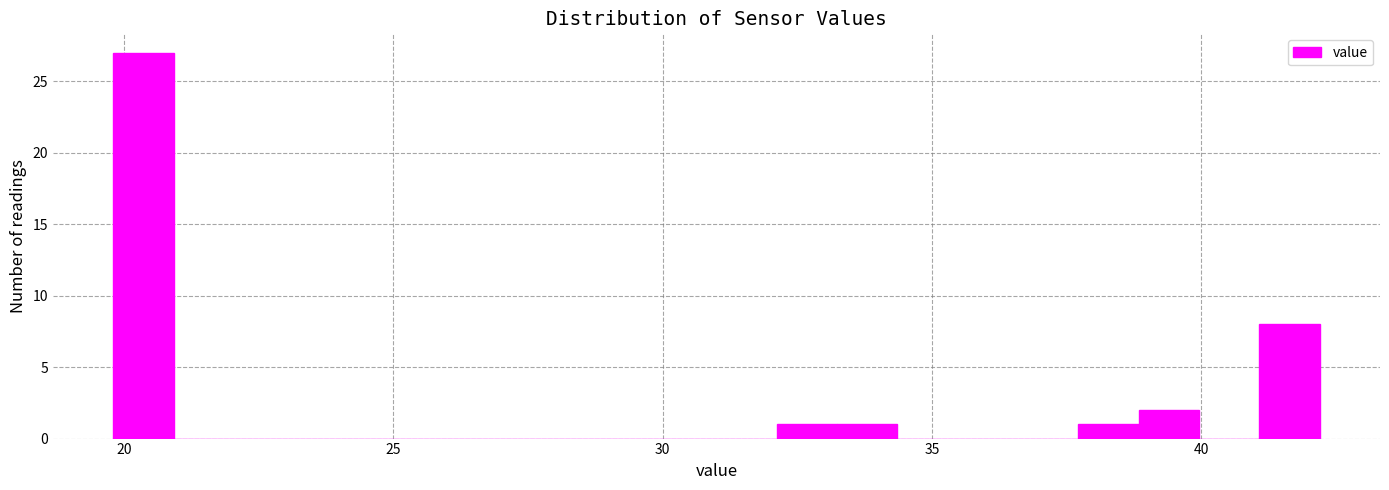

Read against the x-axis, roughly where is the centre of the tallest bar?

20.5